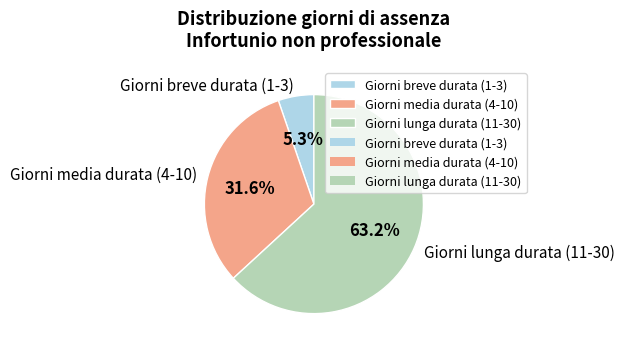

Rank the categories by value from highest to lowest.

Giorni lunga durata (11-30), Giorni media durata (4-10), Giorni breve durata (1-3)